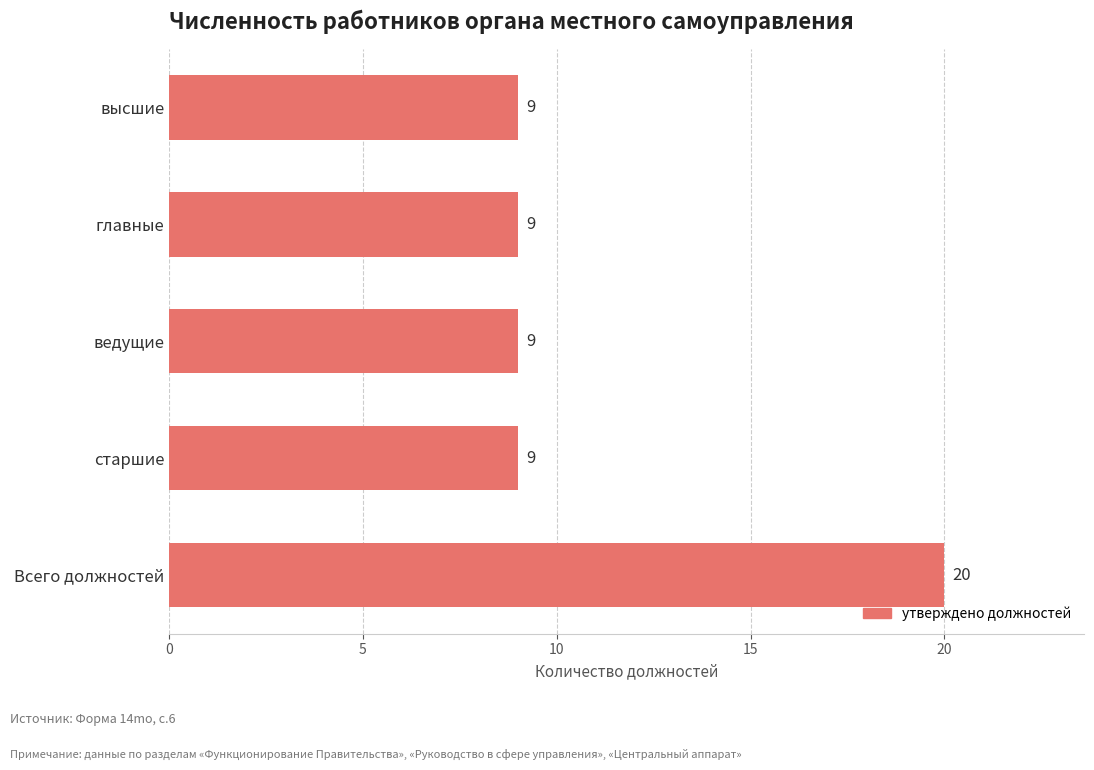

What is the difference between the maximum and minimum values?

11